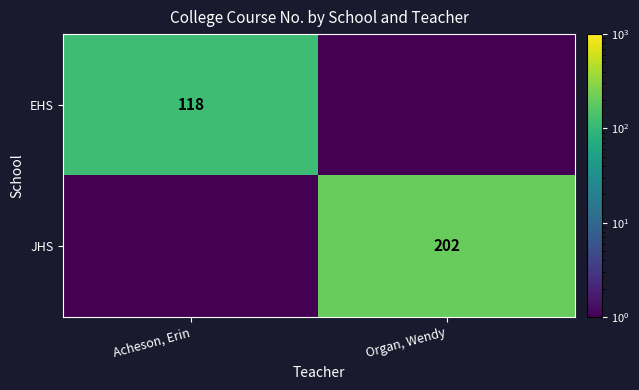

Is it true that JHS equals 61.8 at Organ, Wendy?

False